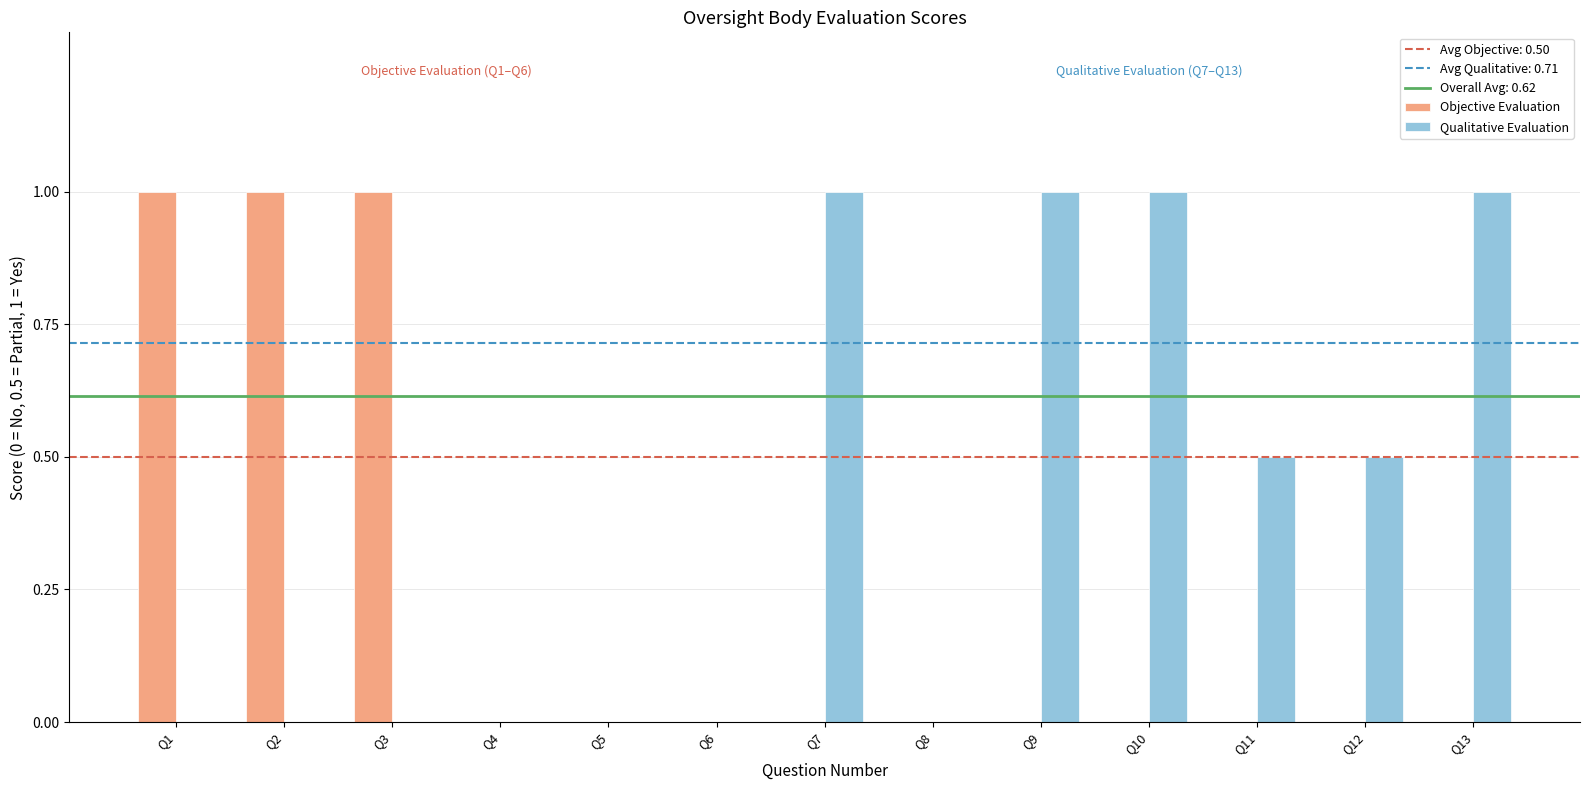

Are the bars grouped side by side (vs. stacked)?

Yes